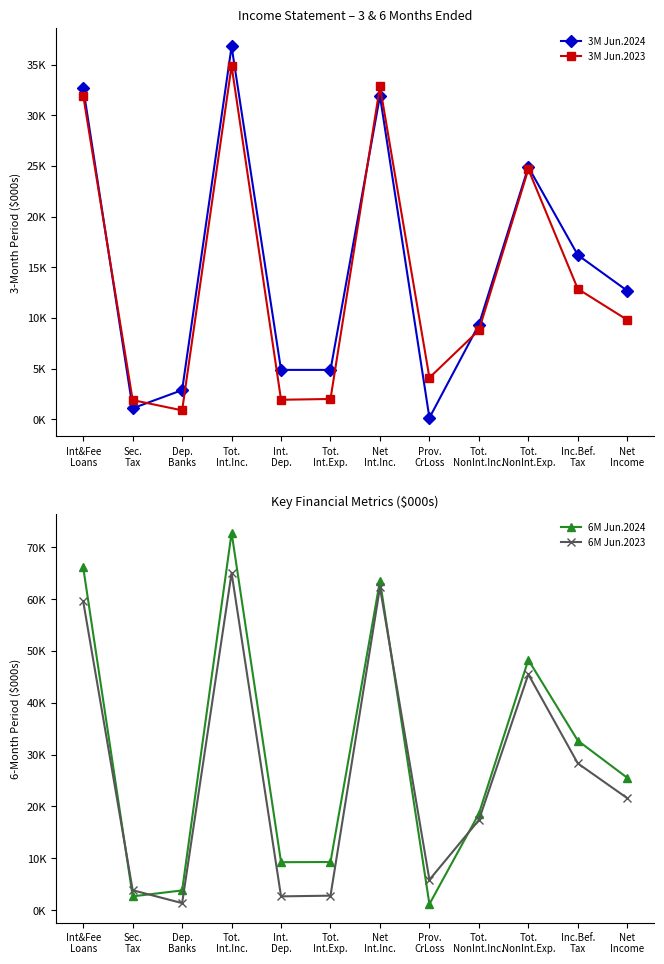

Rank the series by their maximum value, from lowest to highest.

3M Jun.2023, 3M Jun.2024, 6M Jun.2023, 6M Jun.2024